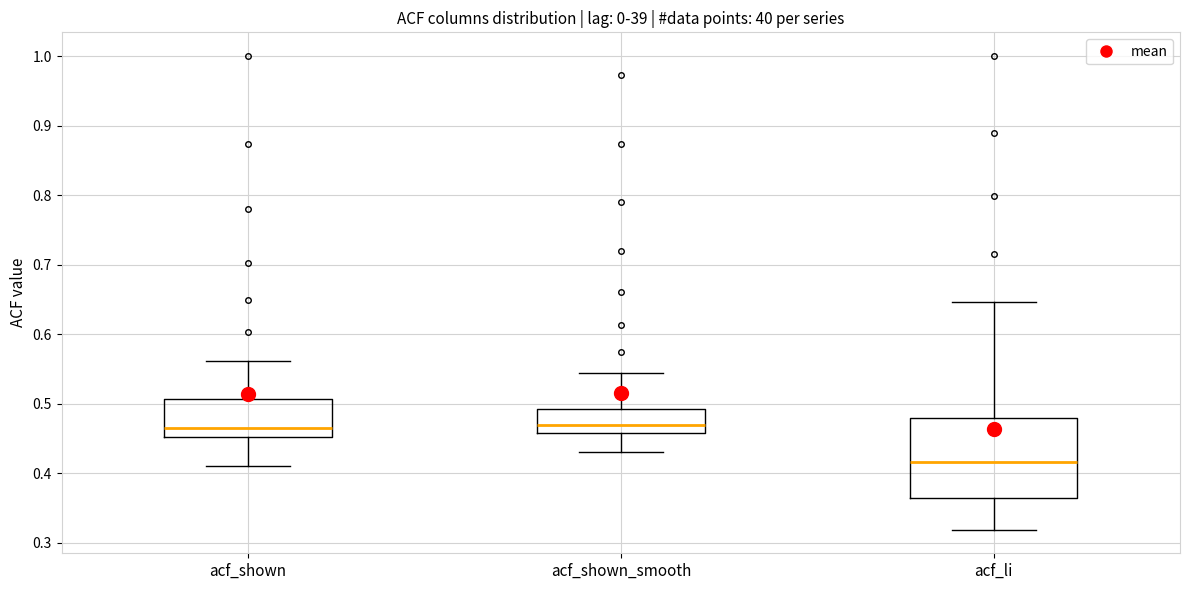

Which box has the lowest median line?

acf_li